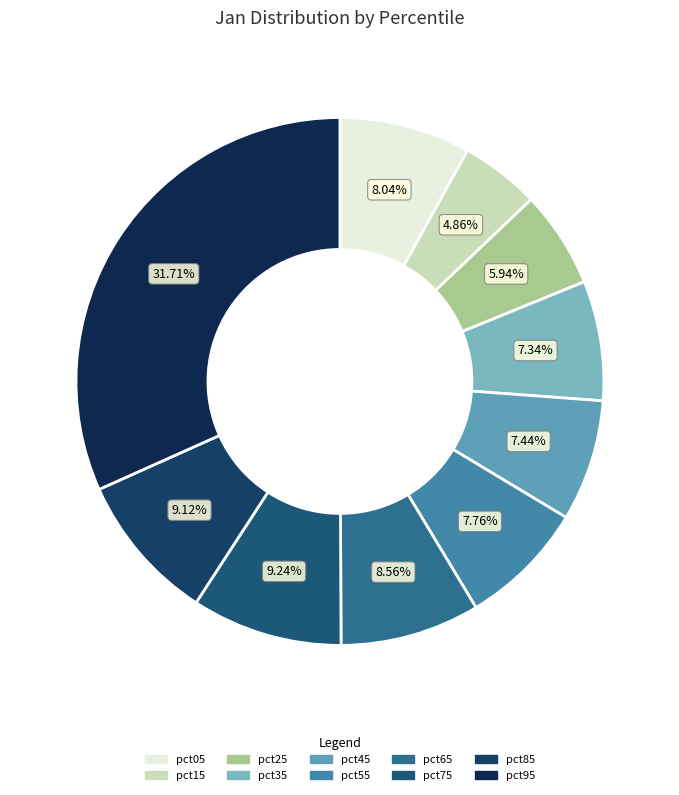

To the nearest percent, what is the combined percentage of pct25 and pct55?

14%